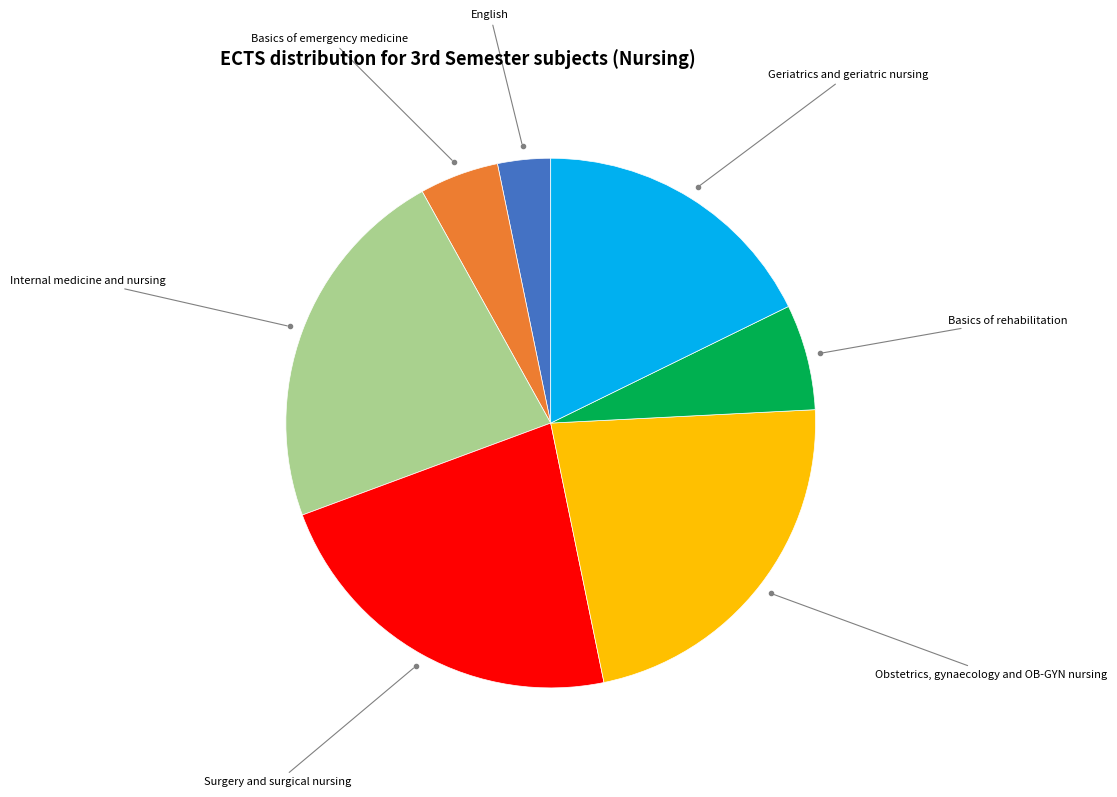

Does Surgery and surgical nursing represent more than half of the total?

No